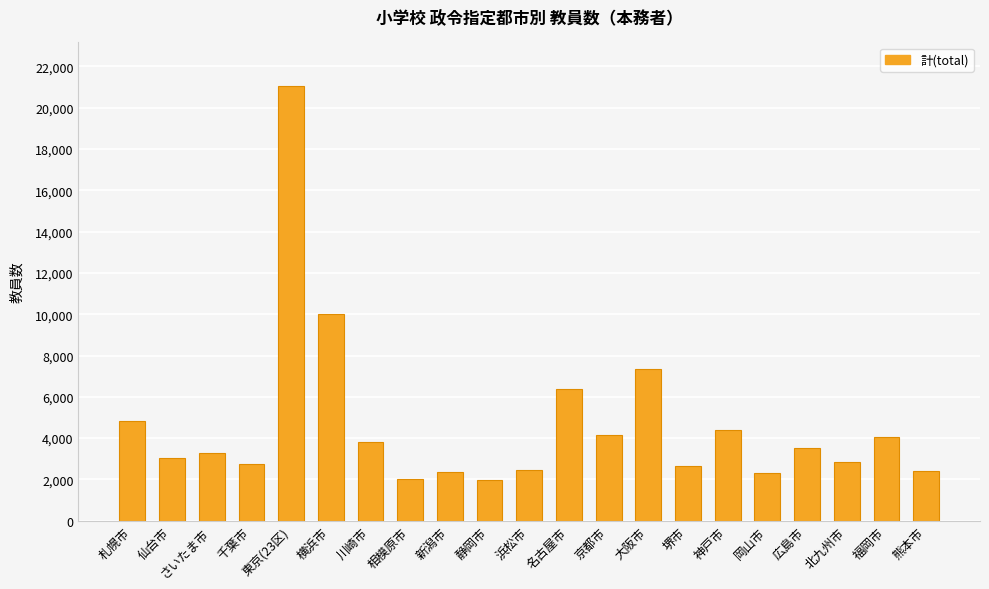

What is the difference between the second highest and minimum values?

8064